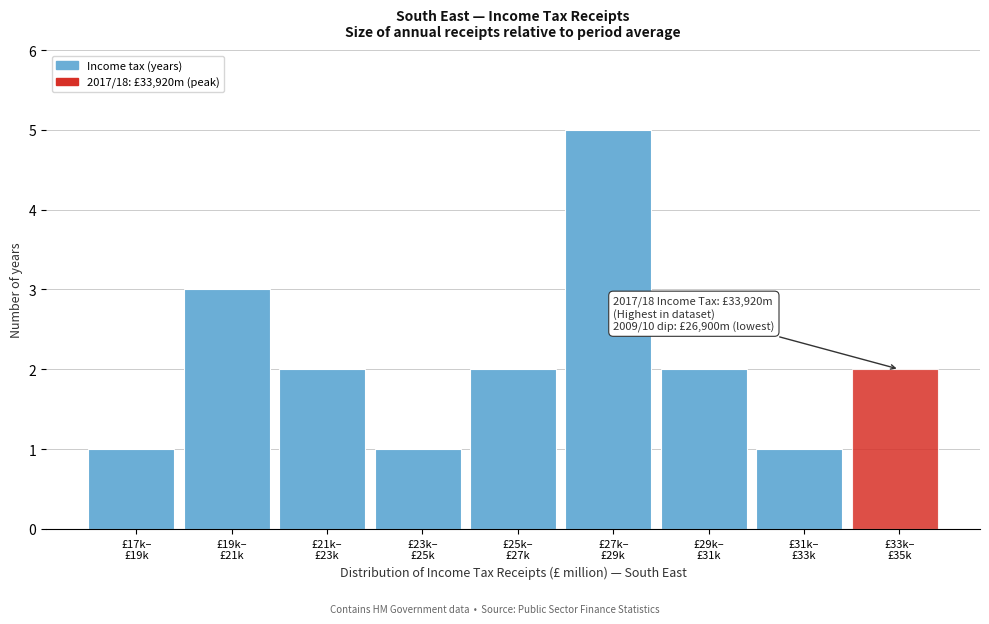

Reading right to left, transcribe all the data shown in this chart.

2	1	2	5	2	1	2	3	1